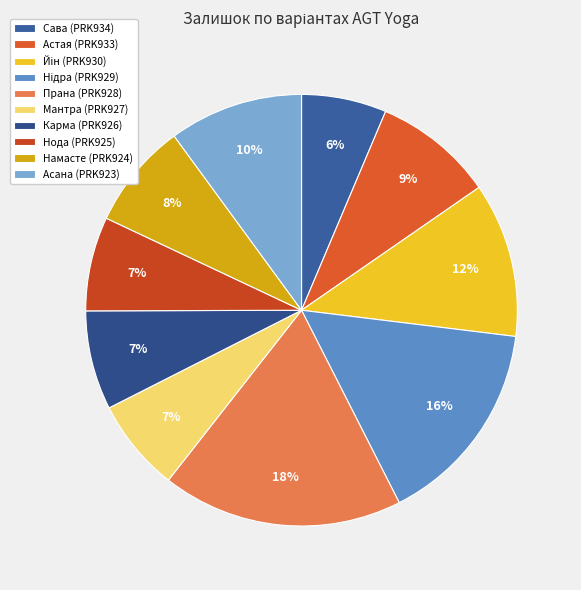

To the nearest percent, what percentage of the pie is Астая (PRK933)?

9%